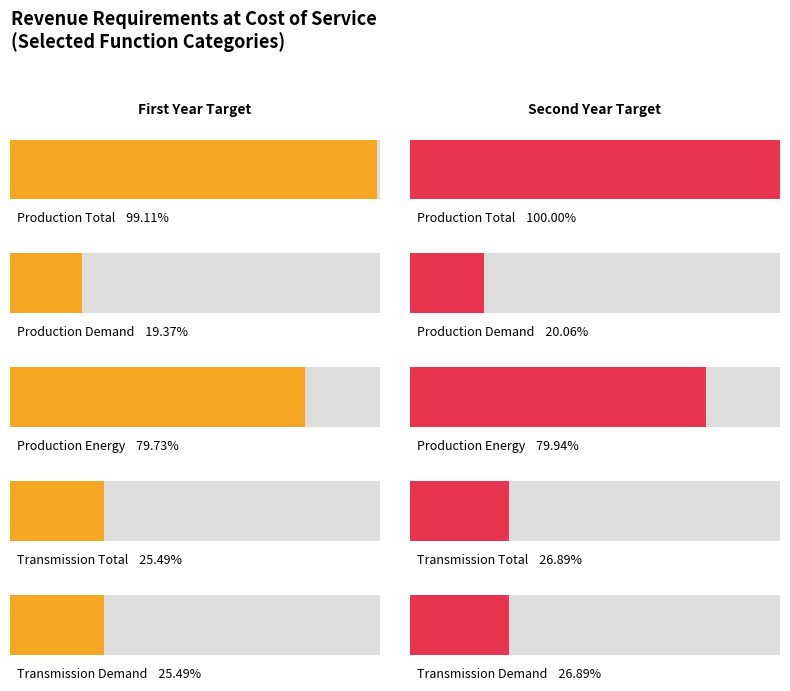

Which series changed the most between First Year Target and Second Year Target?

Transmission Total